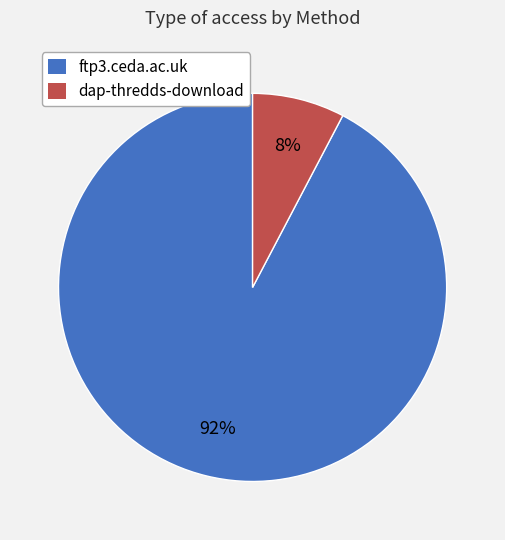

True or false: dap-thredds-download accounts for 8% of the total.

True